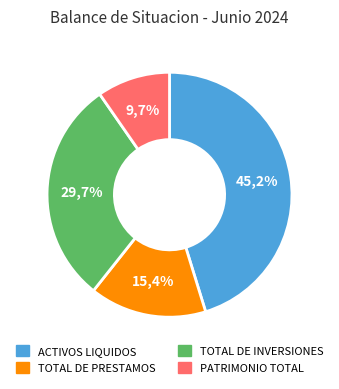

Does ACTIVOS LIQUIDOS represent more than half of the total?

No